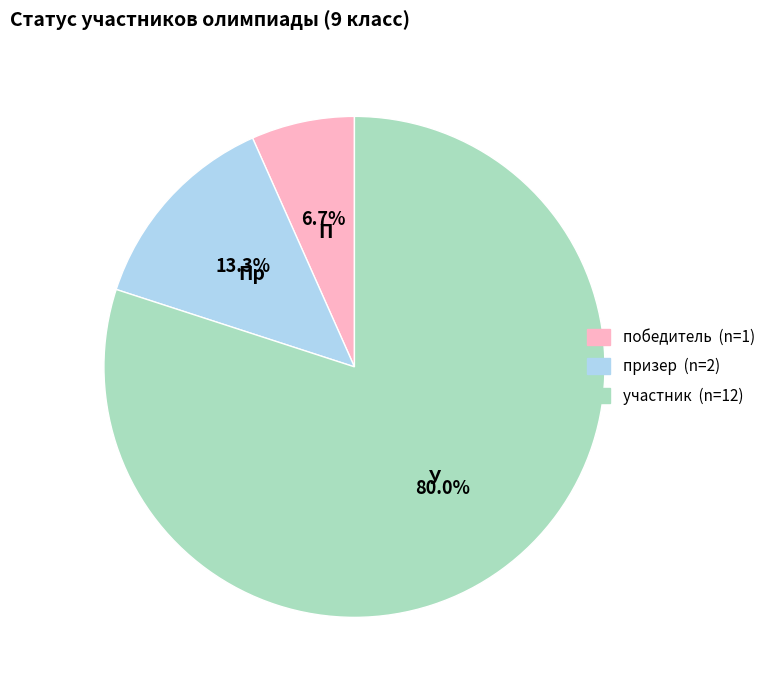

The победитель slice represents 7% of the pie. True or false?

True